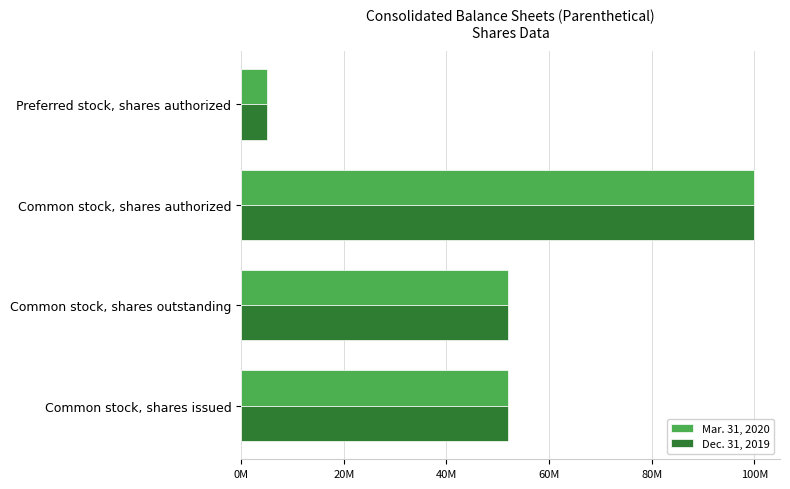

Reading left to right, list all the values displayed in this chart.

Mar. 31, 2020: 52044110	52044110	100000000	5000000
Dec. 31, 2019: 52078515	52078515	100000000	5000000